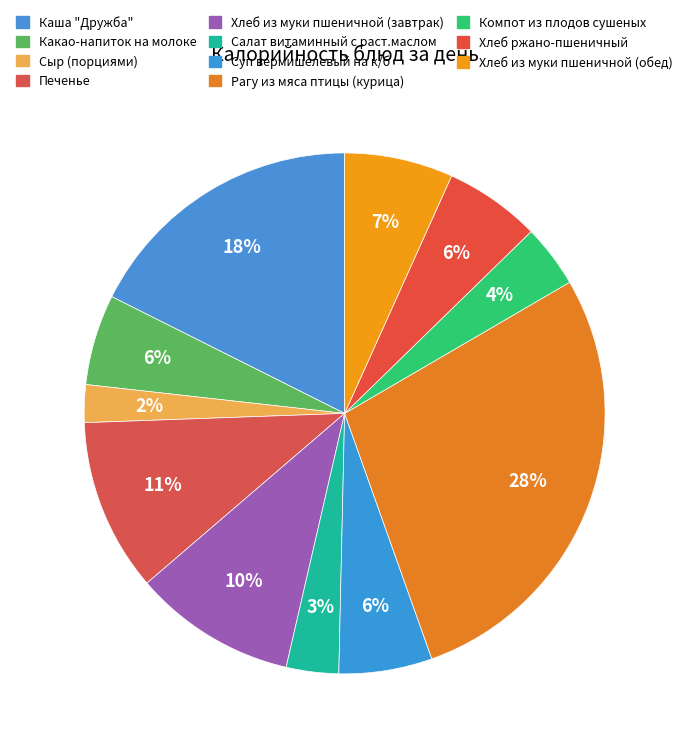

Which slice is the smallest?

Сыр (порциями)